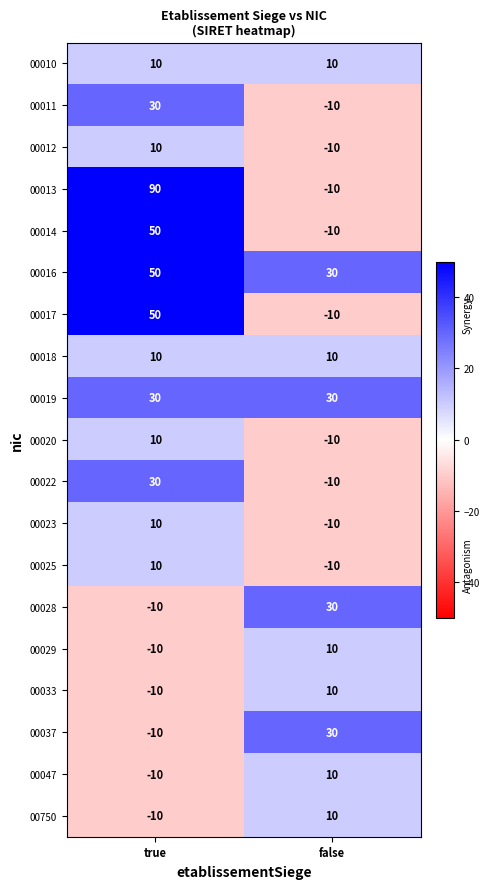

What is the difference between the maximum and minimum values in the 00033 series?

20